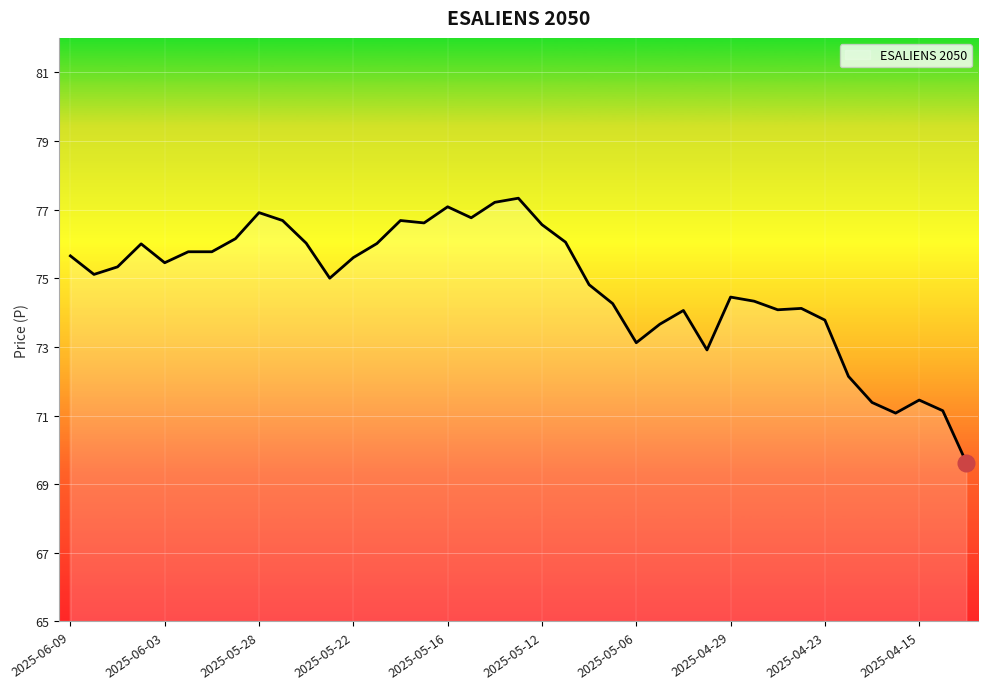

What is the greatest value displayed?

77.3